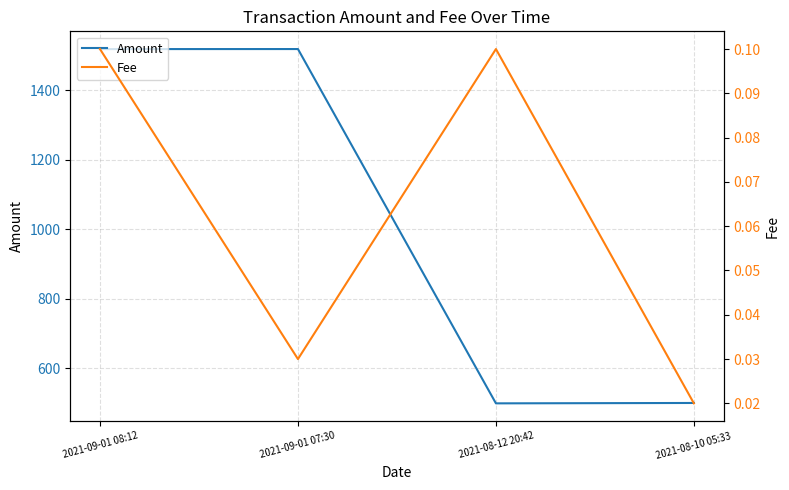

True or false: Fee has a value of 0.0 at 2021-08-12 20:42.

False